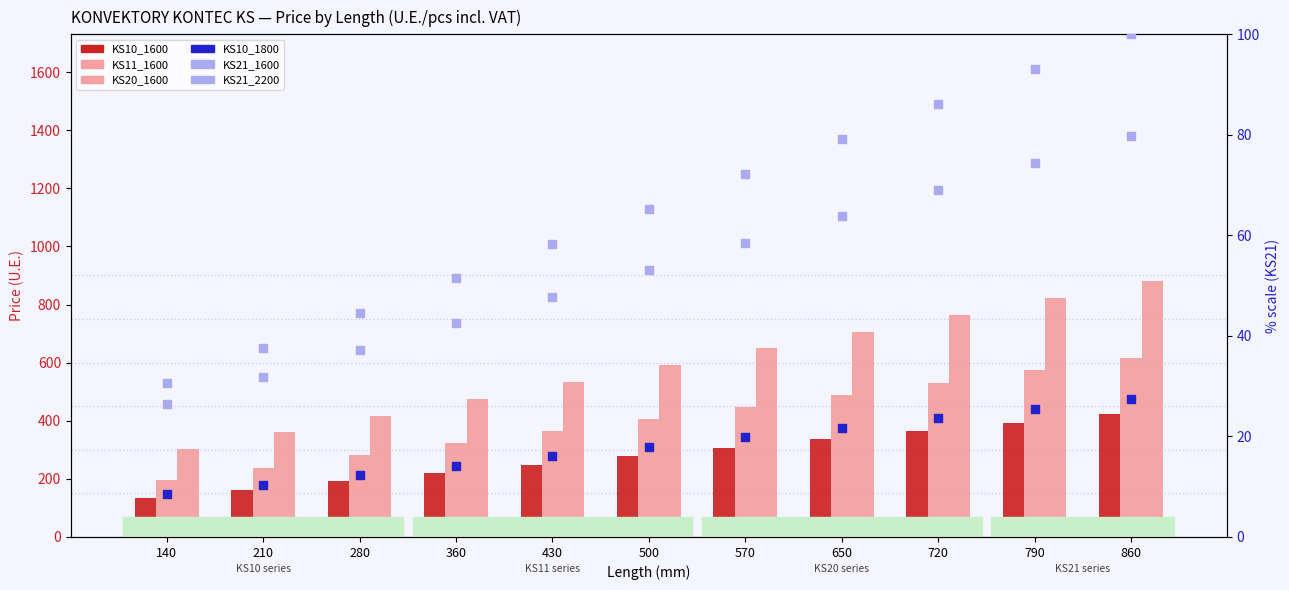

Which series has the widest spread of Y values?

KS20_1600